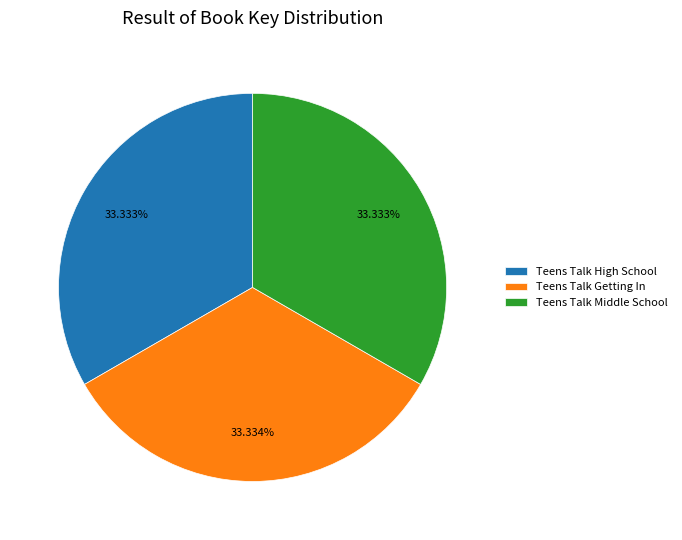

Approximately how many times larger is the value at Teens Talk Getting In compared to Teens Talk Middle School?

1.0